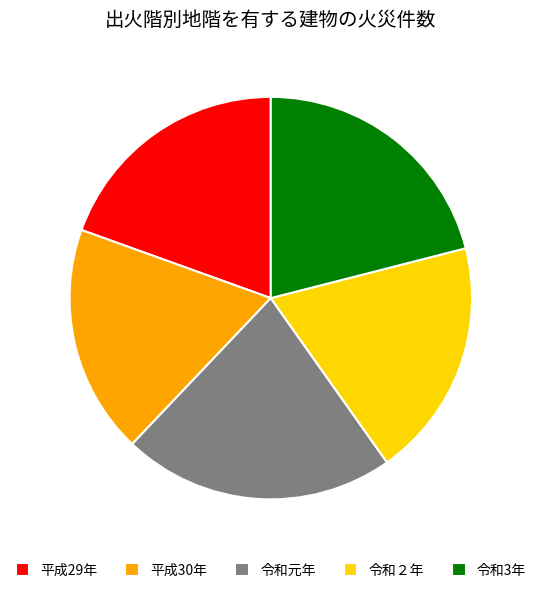

Is the sum of 令和3年 and 平成29年 greater than half?

No